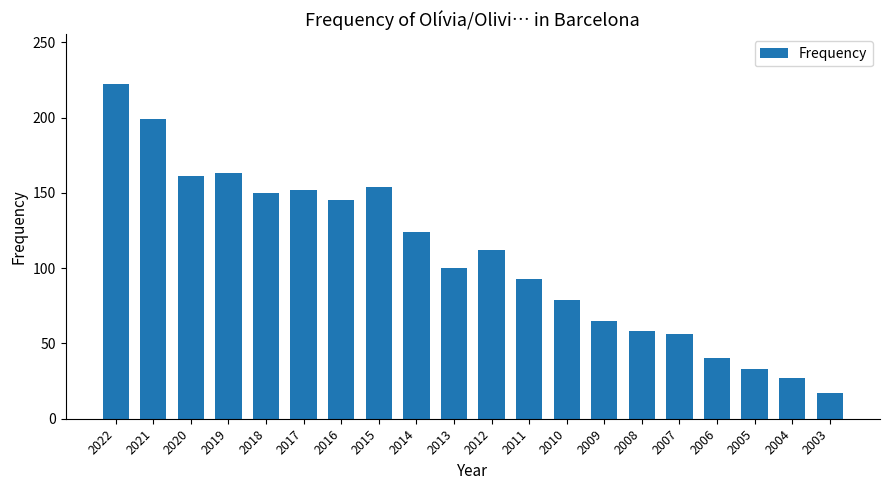

True or false: the data shows 163 at 2019.

True